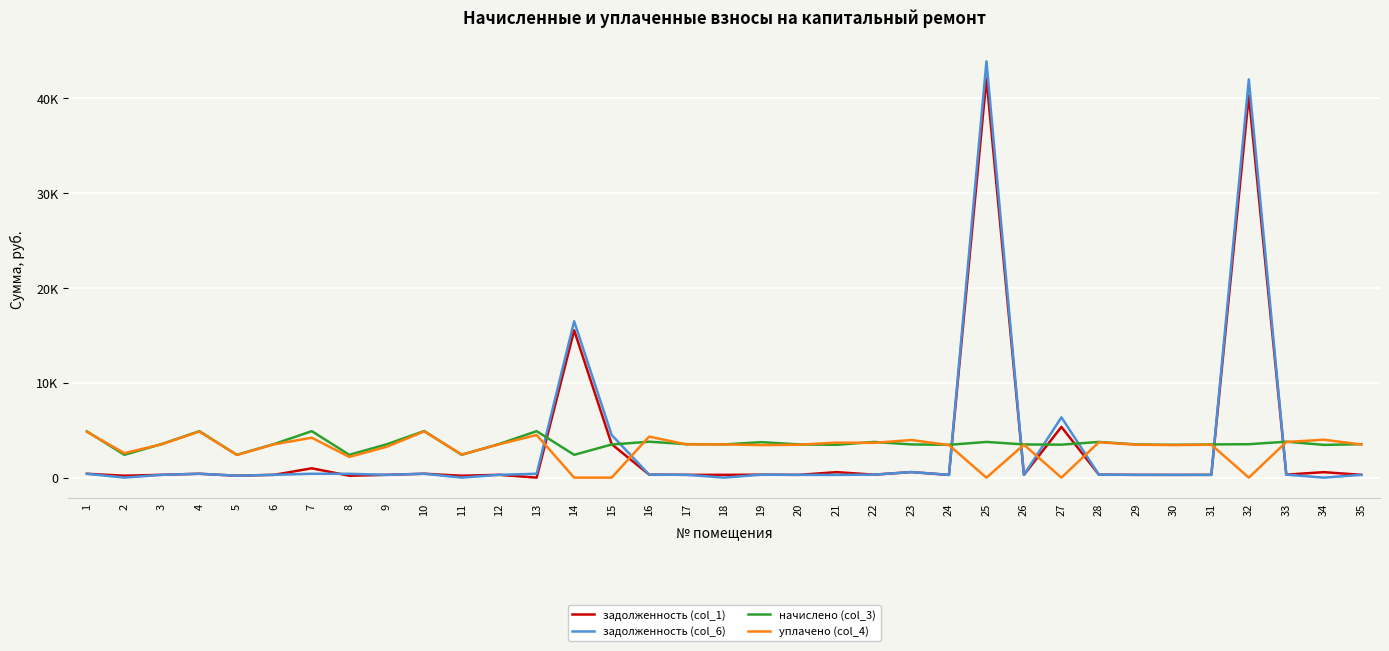

At which category does задолженность (col_1) reach its first local valley?

2